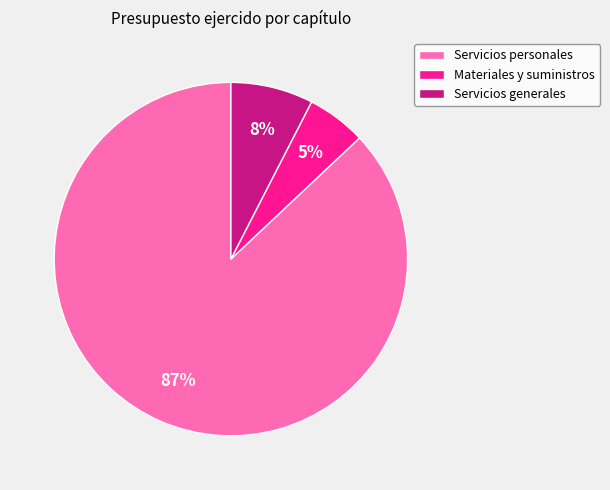

To the nearest percent, what percentage of the pie is Materiales y suministros?

5%